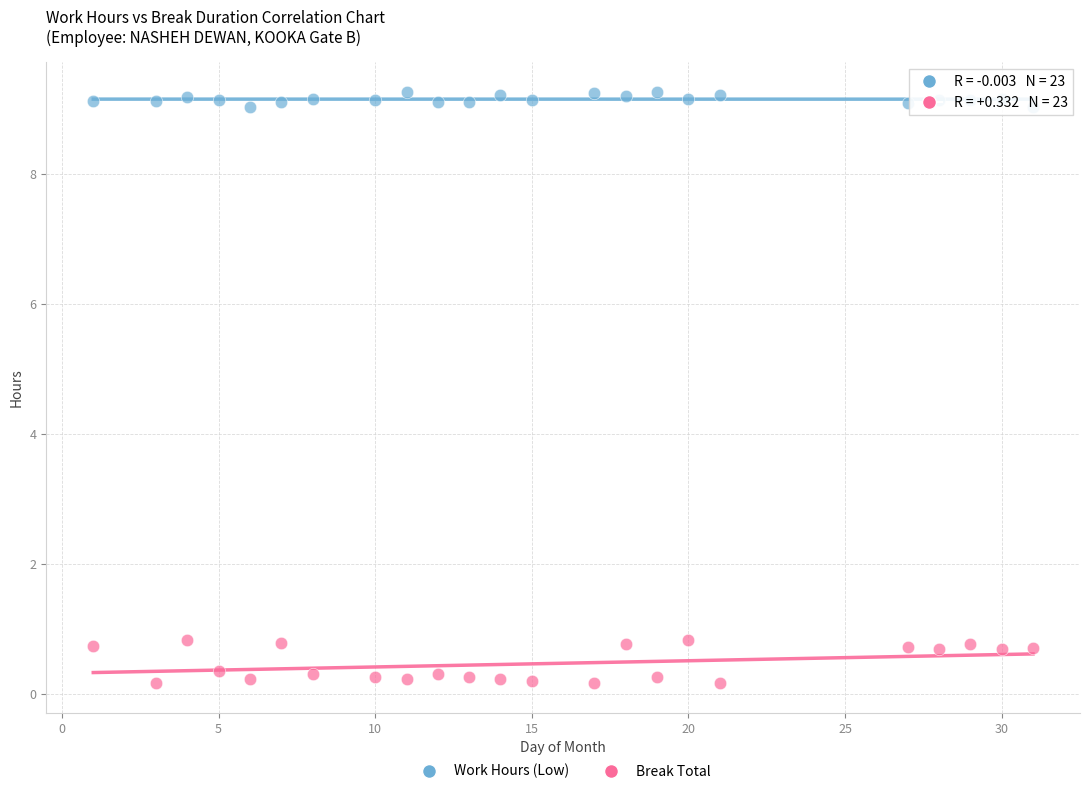

Which series reaches the maximum Y coordinate?

Work Hours (Low)